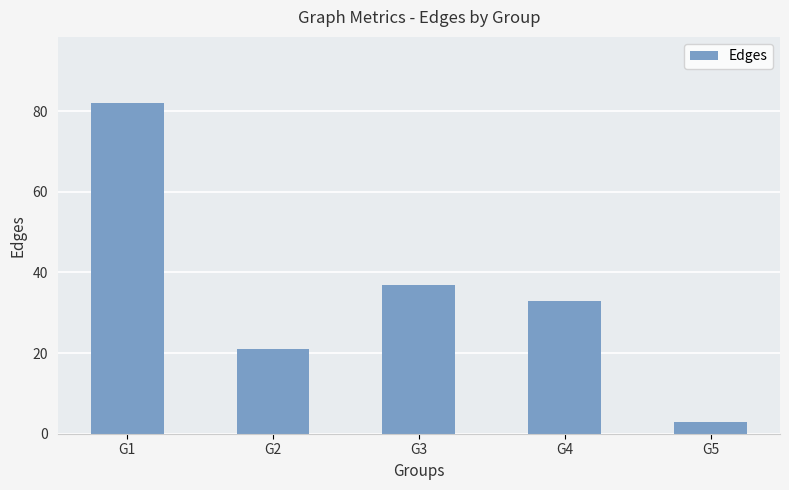

Reading left to right, what are all the values shown in this chart?

82	21	37	33	3